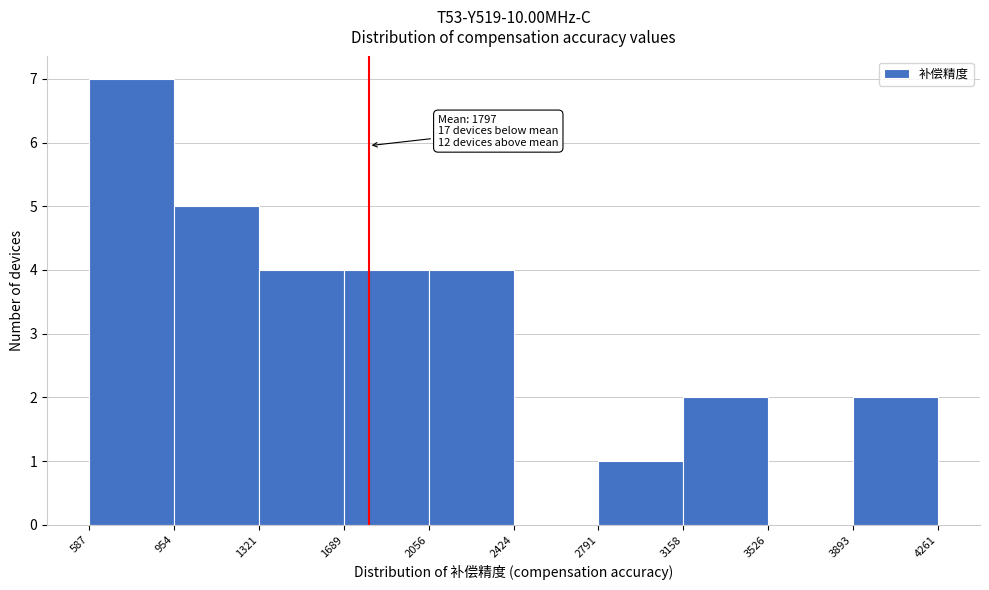

Which range on the x-axis has the tallest bar?

587 to 954